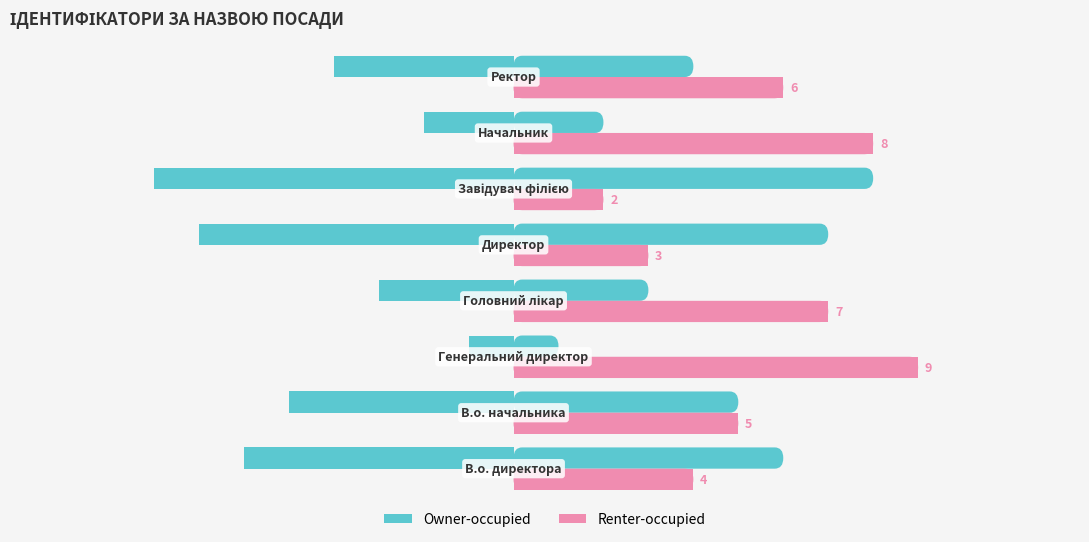

What is the sum of all Renter-occupied values?

44